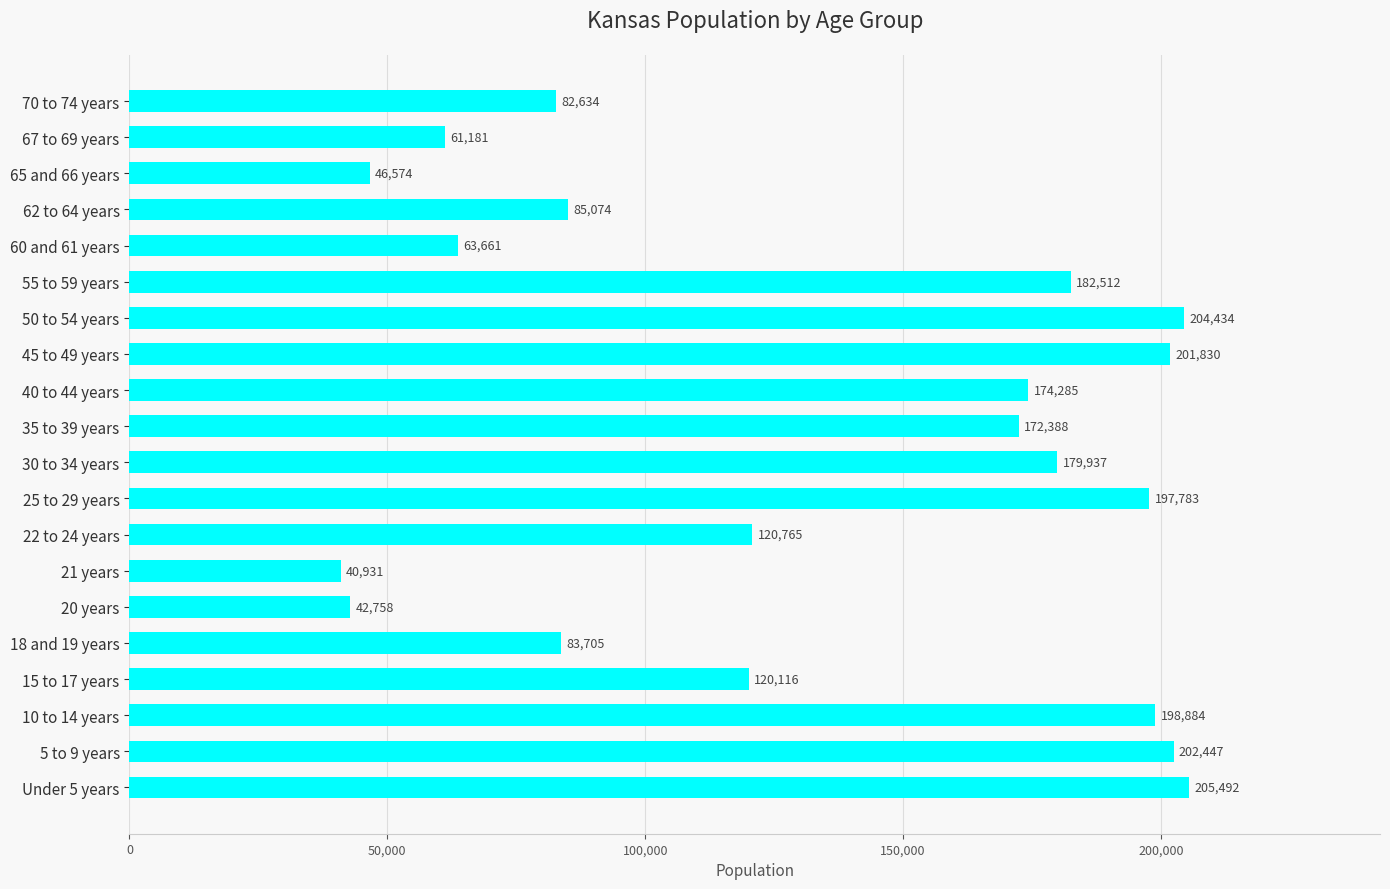

What is the sum of the values at 55 to 59 years and 22 to 24 years?

303277